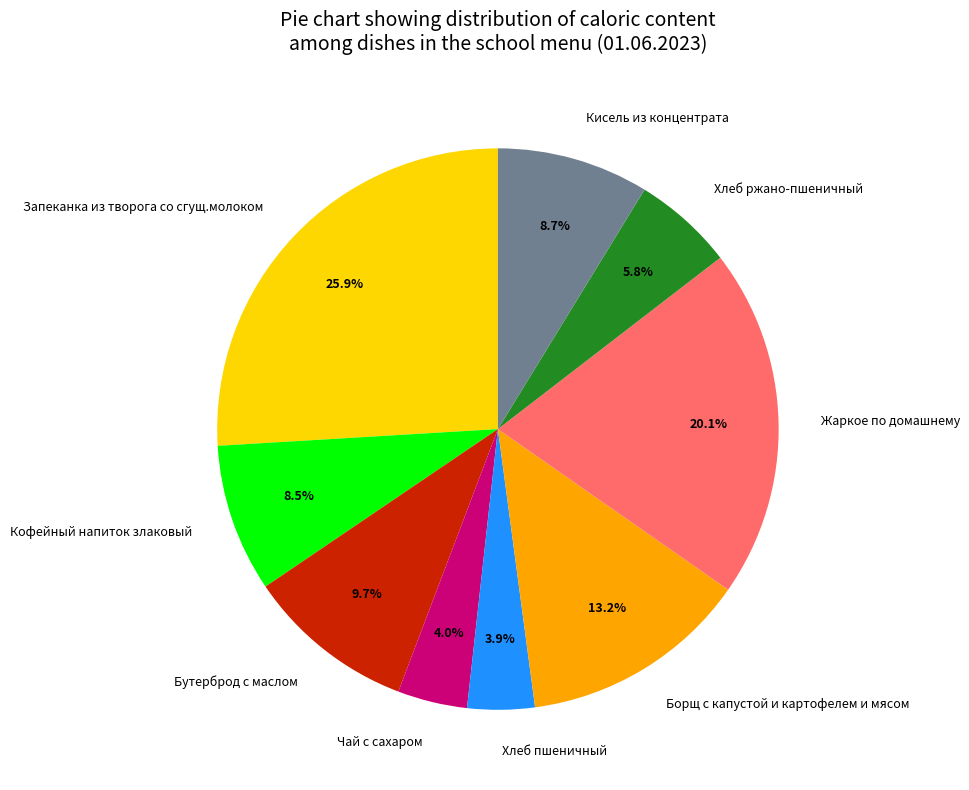

Which has a higher value, Кофейный напиток злаковый or Хлеб пшеничный?

Кофейный напиток злаковый